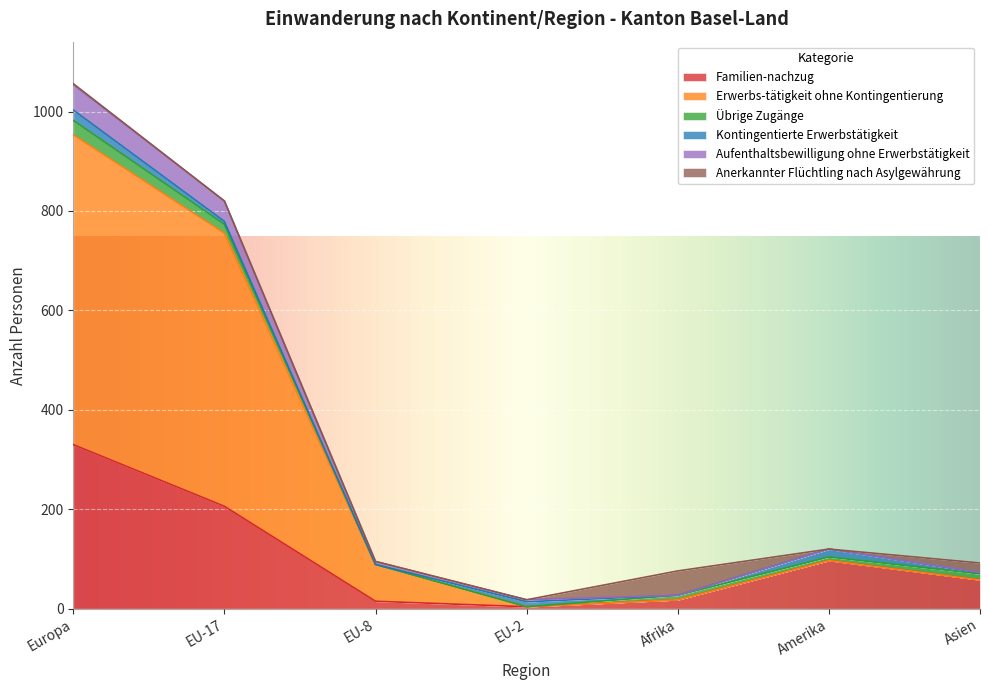

Count the number of categories in the chart.

7